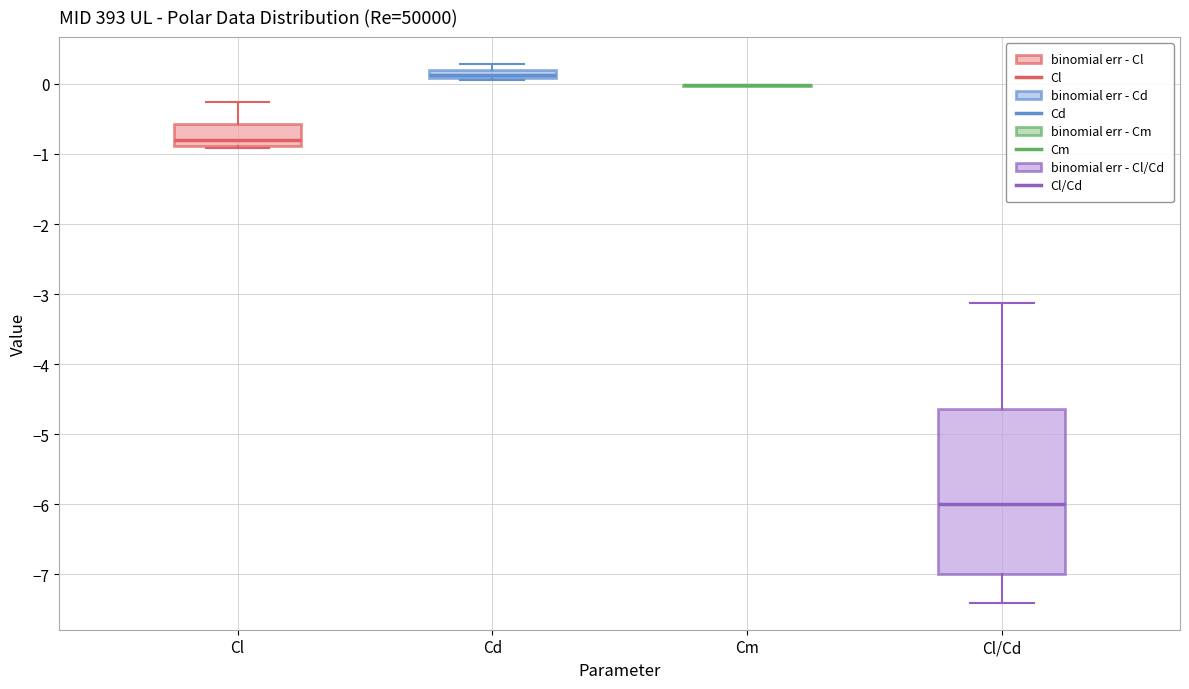

Where does the upper whisker of the box for Cl end on the y-axis? The values are not printed on the chart, so give them approximately, as read against the axis.

-0.3